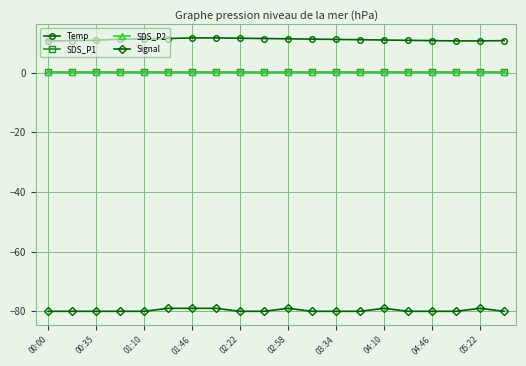

Does the chart have visible grid lines?

Yes